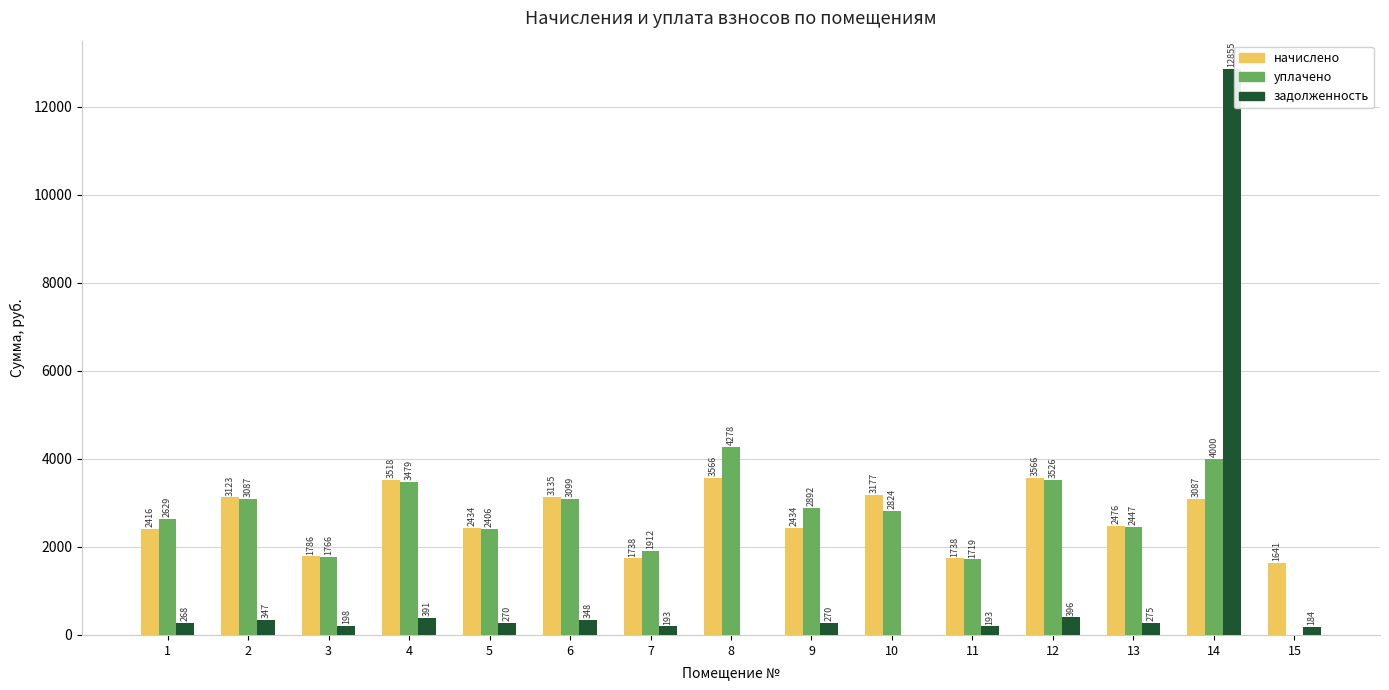

Which label corresponds to the largest value in the chart?

14